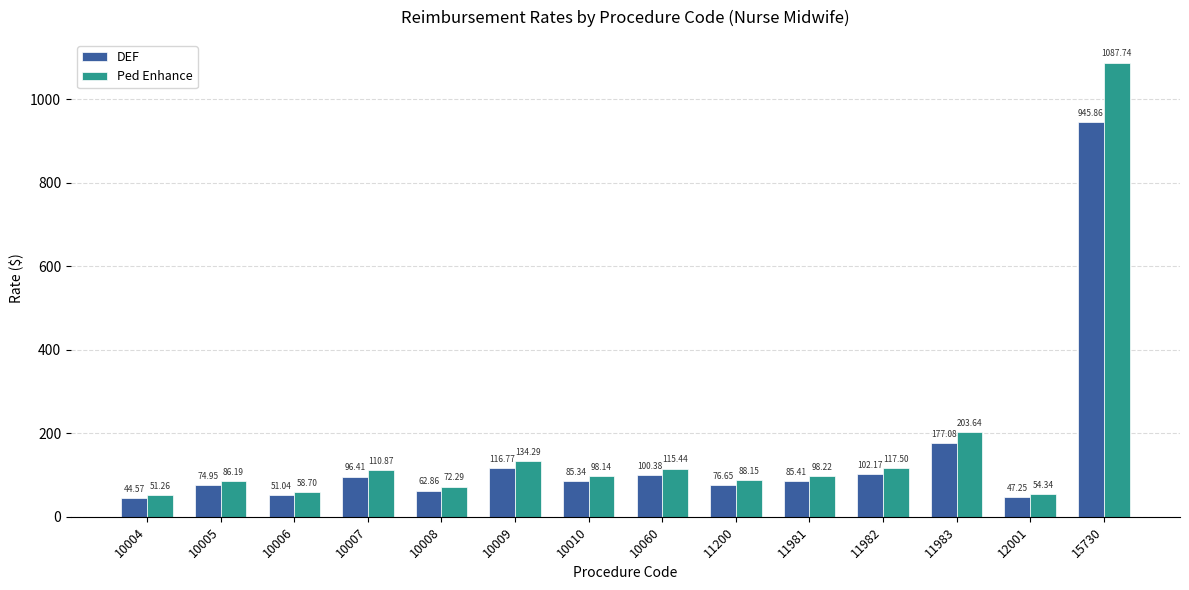

What is the difference between the second highest and minimum values in the DEF series?

132.5